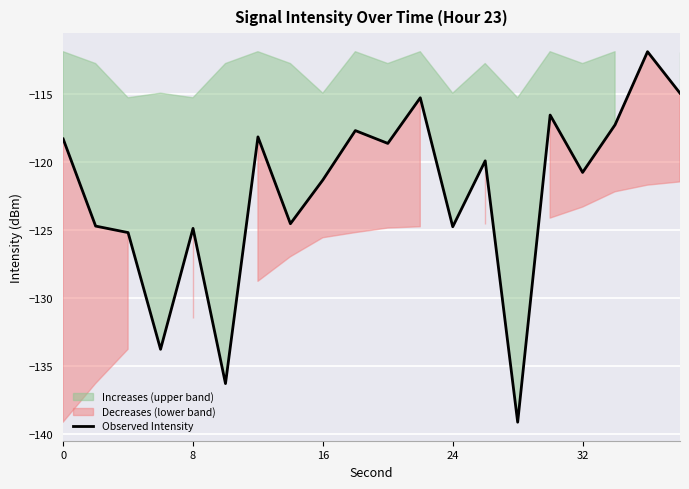

True or false: Observed Intensity has a value of -120.8 at 32.

True